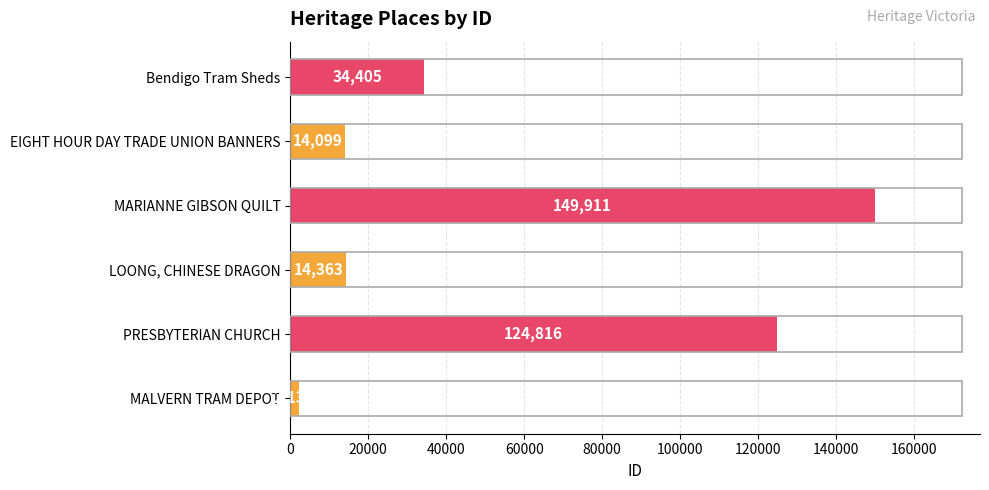

What is the minimum value shown in the chart?

2138